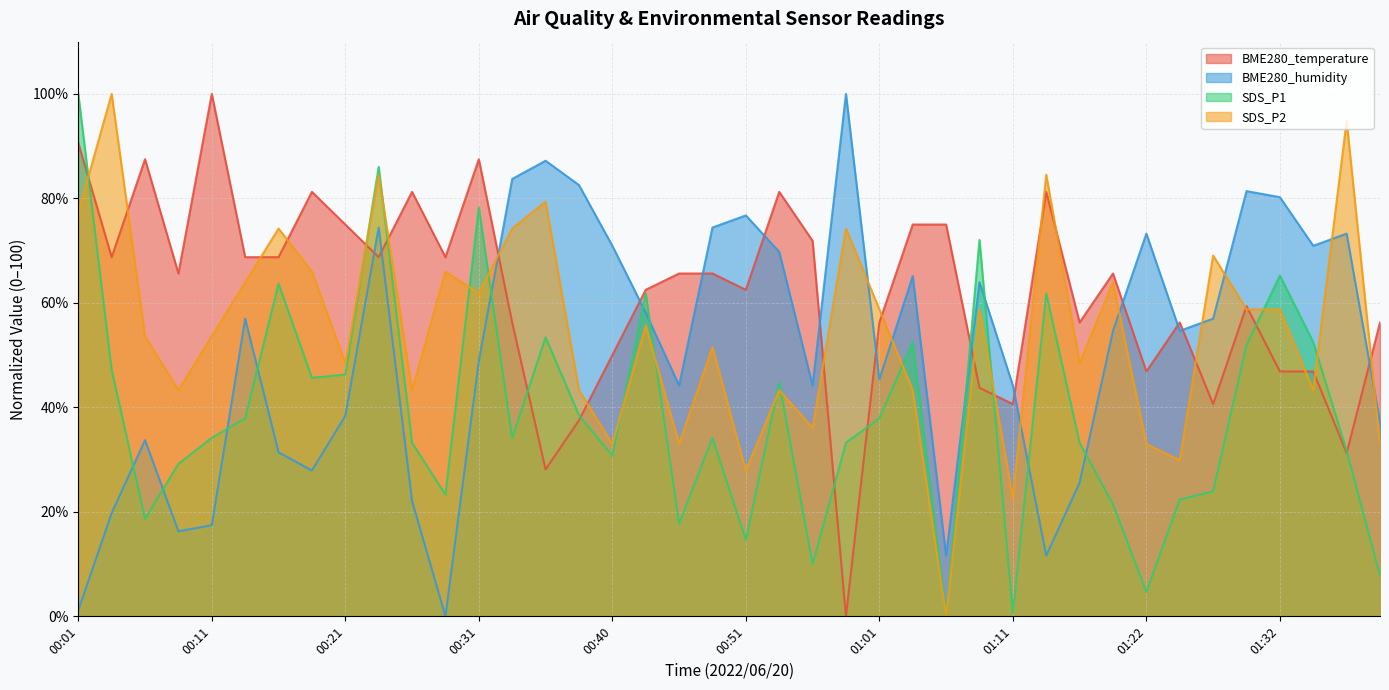

Which label corresponds to the largest value in the chart?

00:11